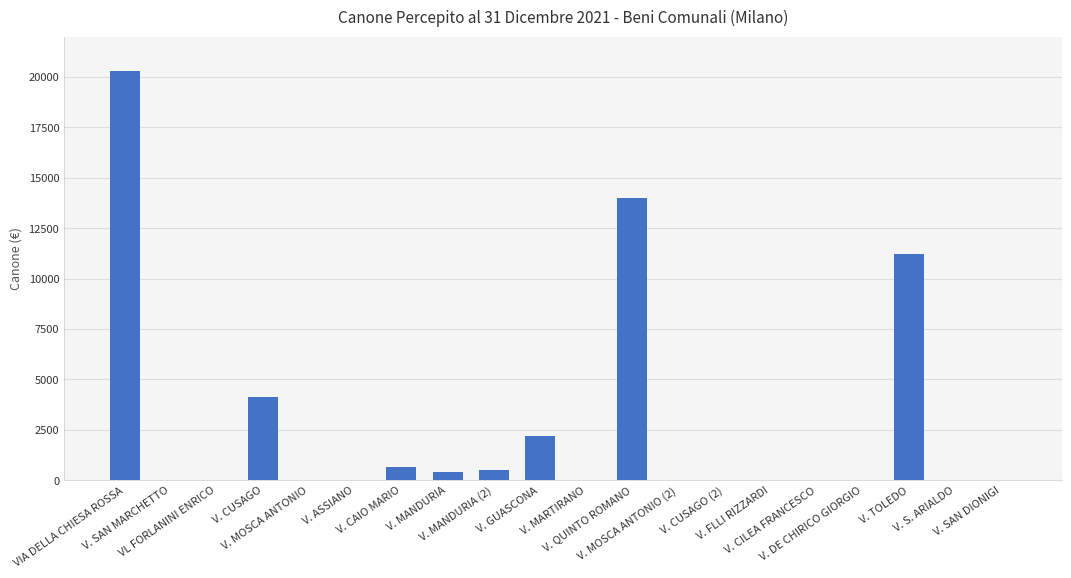

Is it true that the value at V. MOSCA ANTONIO (2) is 7127.7?

False